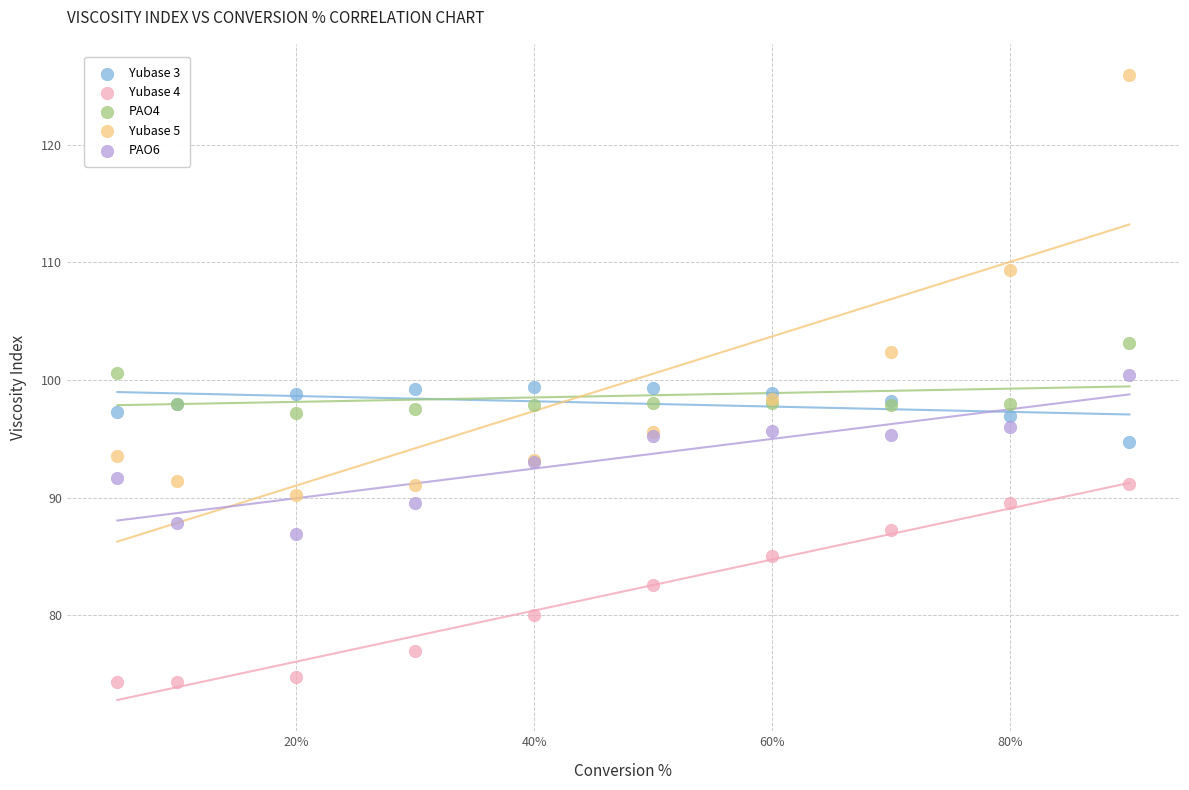

Which series reaches the maximum Y coordinate?

Yubase 5